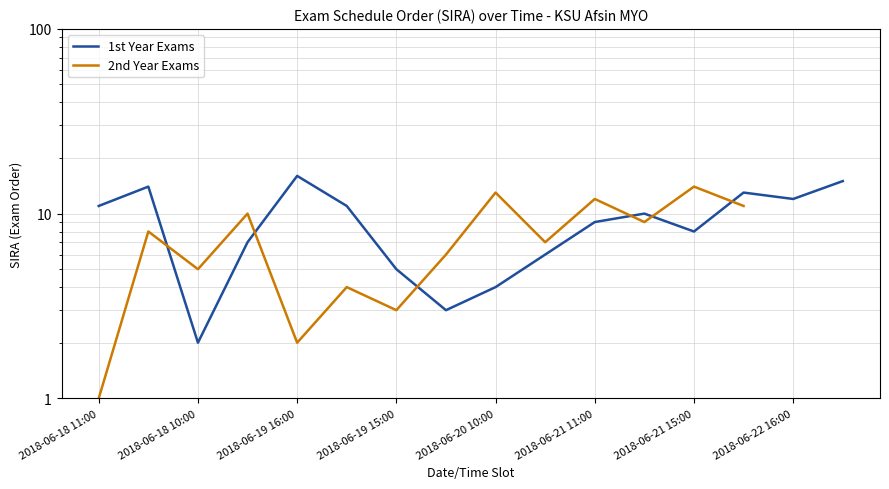

Which series has the widest spread of values?

1st Year Exams